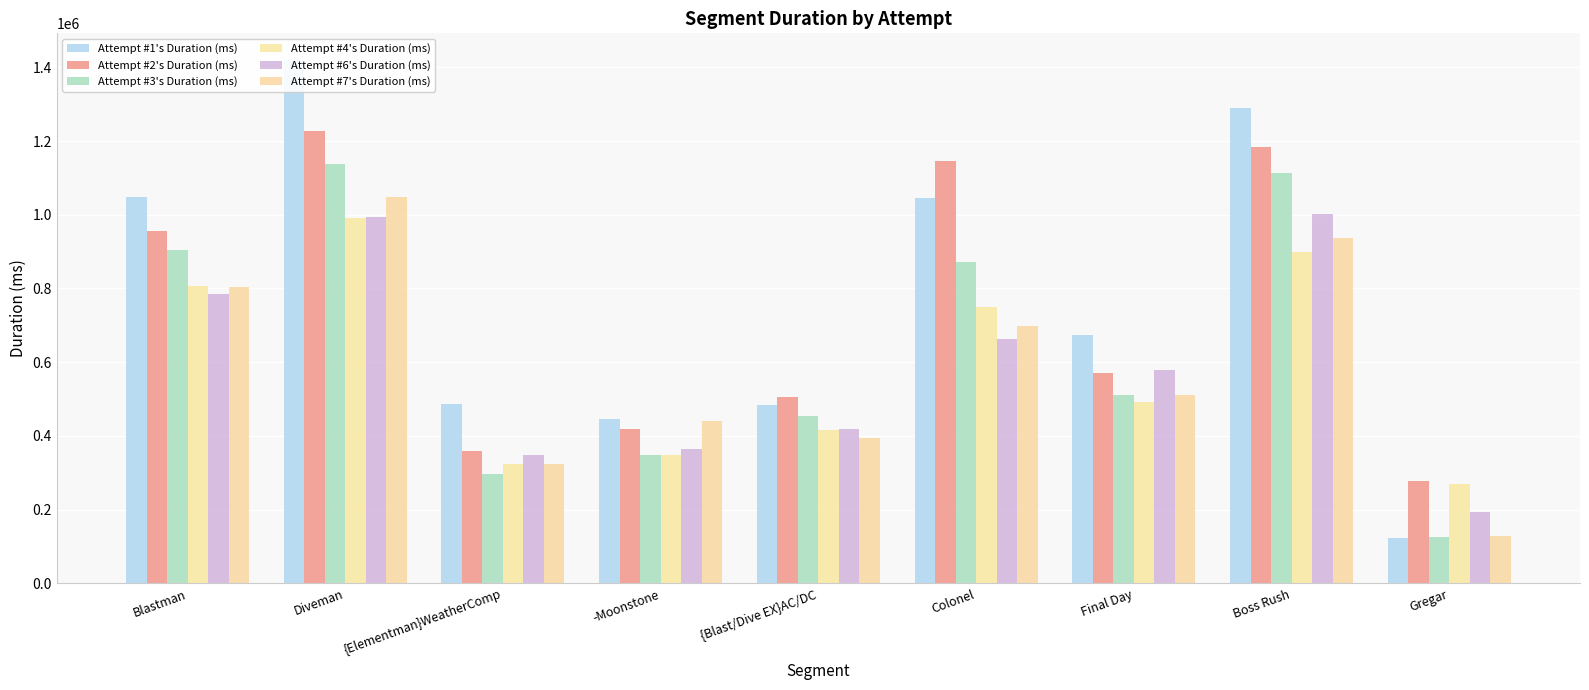

At how many categories does at least one series exceed 853816?

4